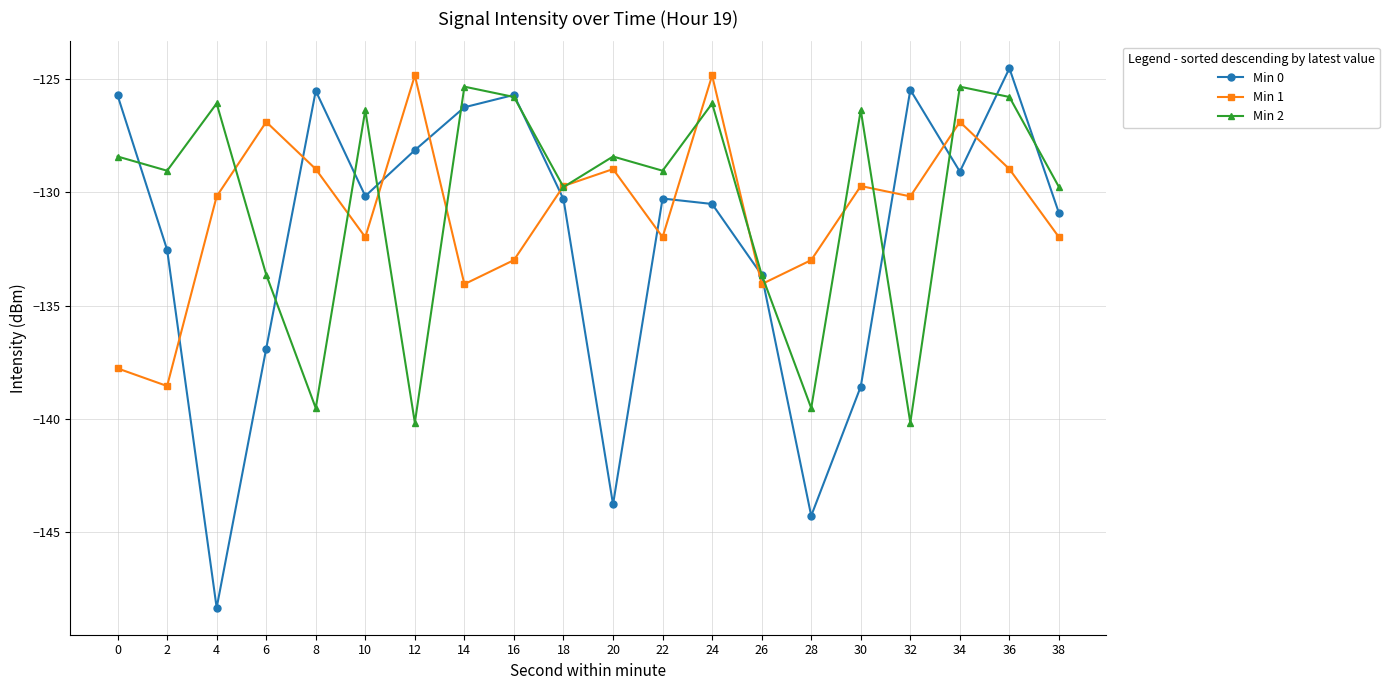

True or false: Min 1 and Min 2 cross at least once.

True